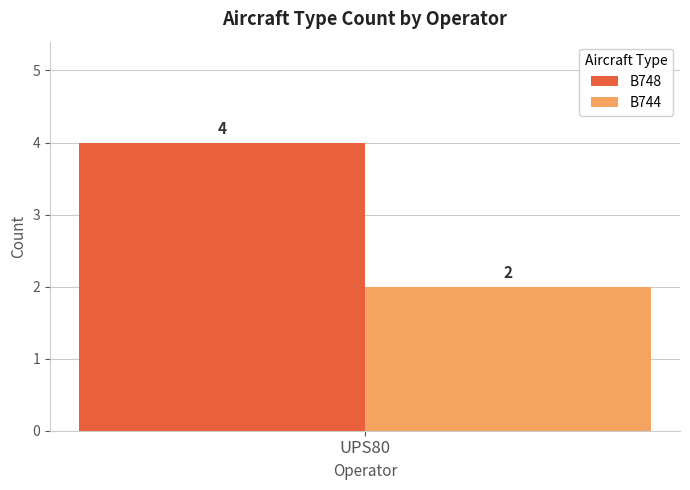

The B744 series shows 1 at UPS80. True or false?

False